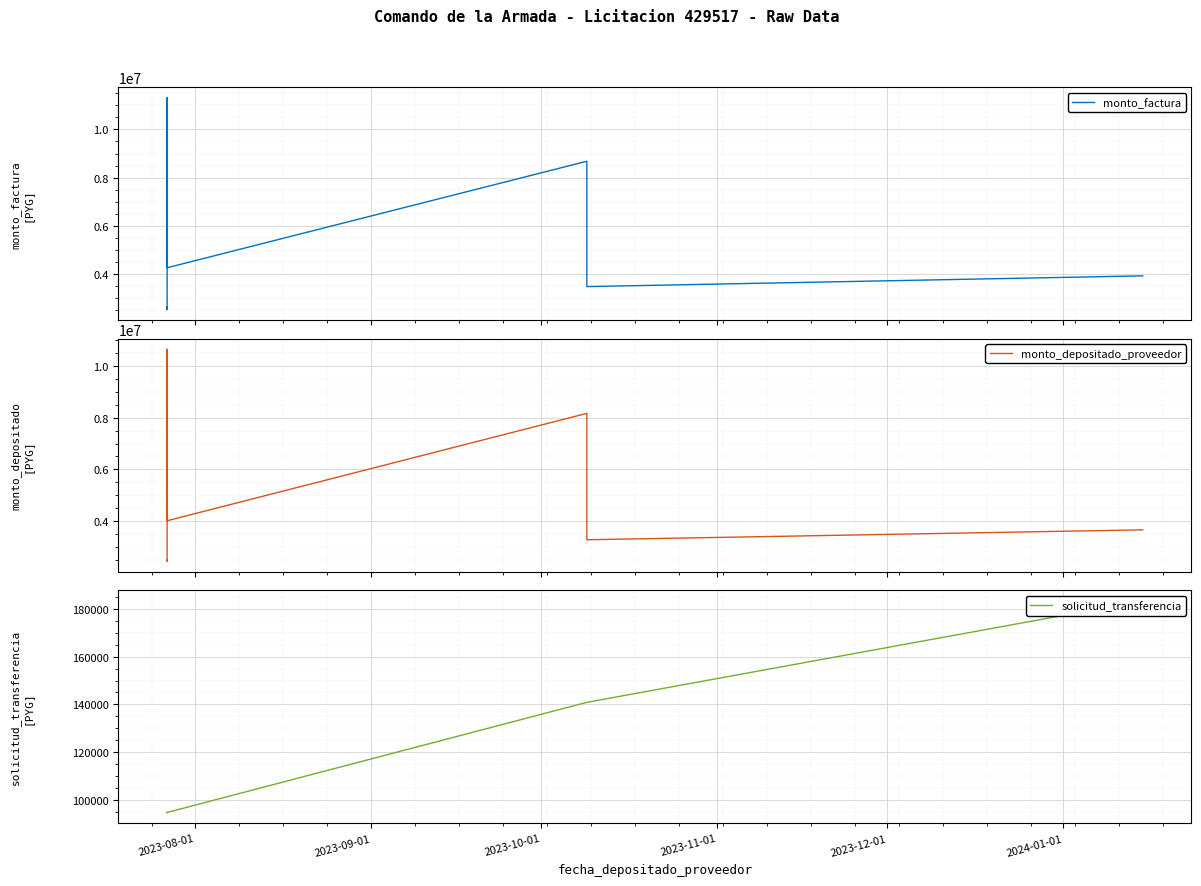

What position from the left is 2023-08-01?

1